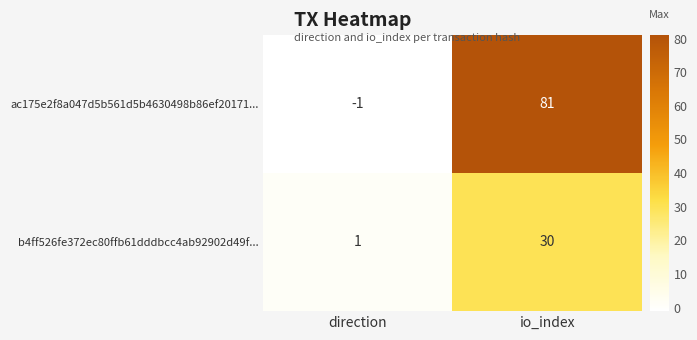

Reading right to left, what are all the values shown in this chart?

ac175e2f8a047d5b561d5b4630498b86ef20171...: io_index=81	direction=-1
b4ff526fe372ec80ffb61dddbcc4ab92902d49f...: io_index=30	direction=1